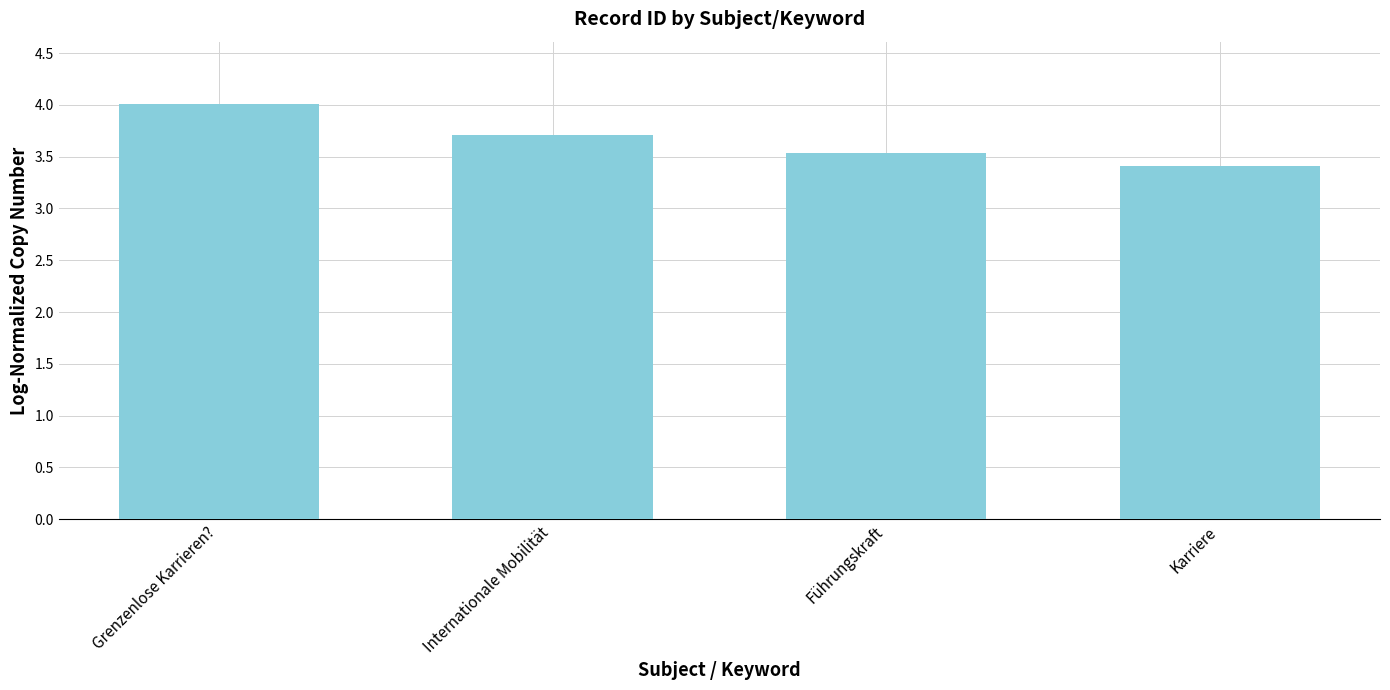

Rank the categories by value from highest to lowest.

Grenzenlose Karrieren?, Internationale Mobilität, Führungskraft, Karriere